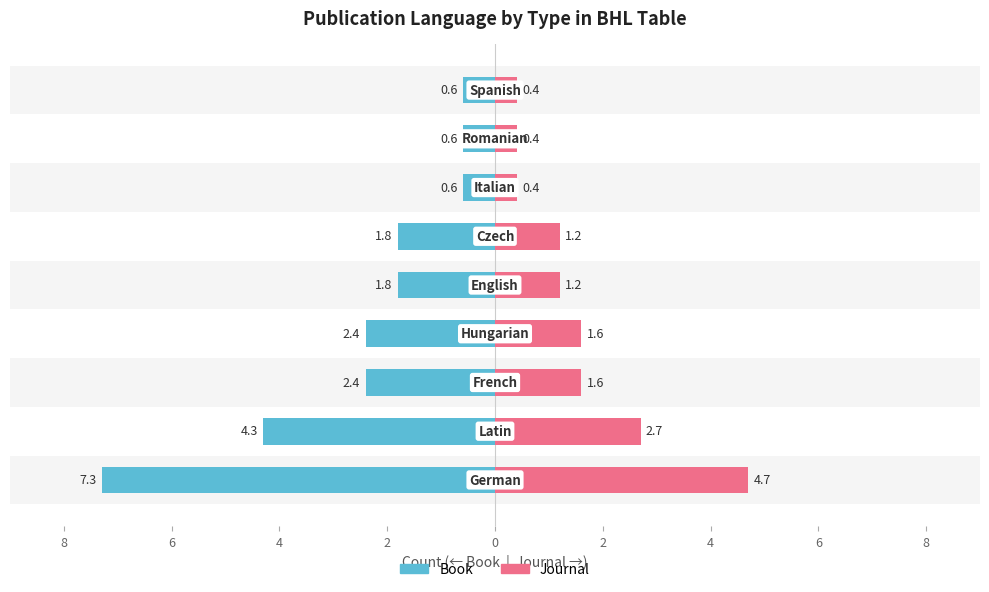

What is the difference between the maximum and minimum values in the Book series?

6.7